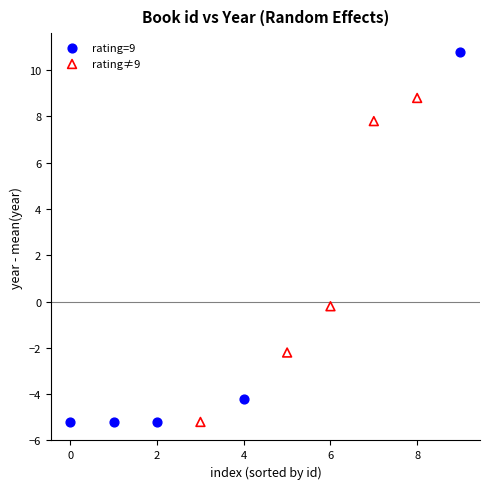

Which series has the largest Y range (max minus min)?

rating=9